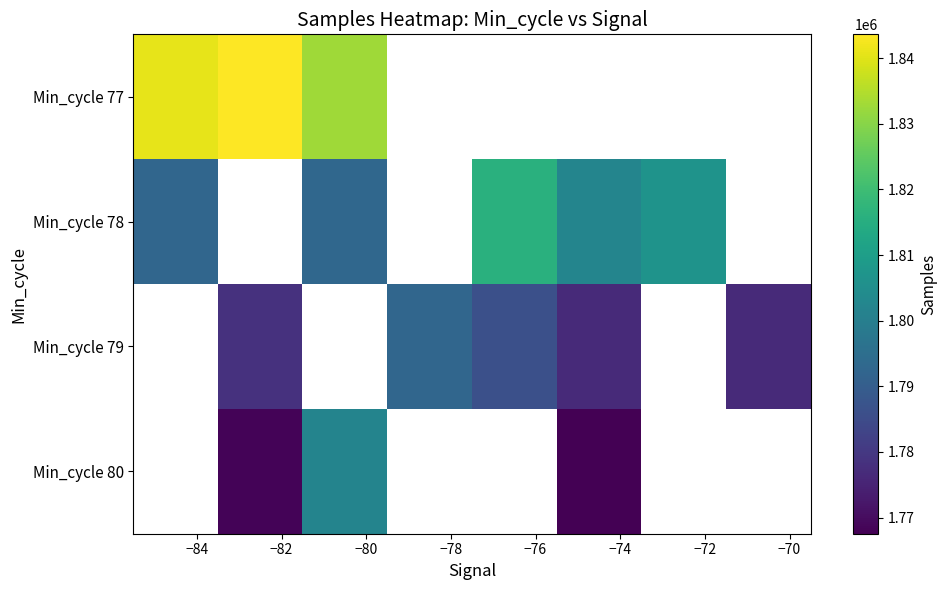

Rank the series by their maximum value, from highest to lowest.

Min_cycle 77, Min_cycle 78, Min_cycle 79, Min_cycle 80